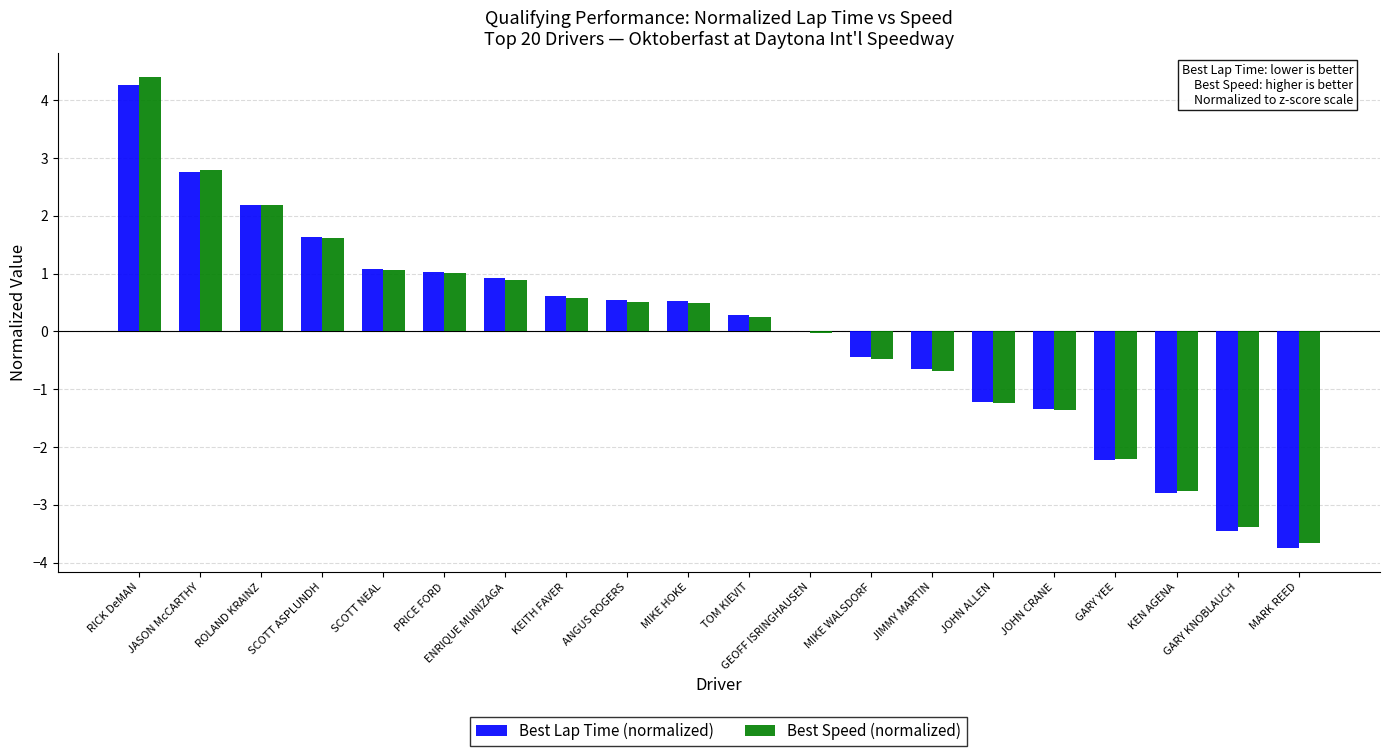

Is it true that Best Lap Time (normalized) equals -0.4 at MIKE WALSDORF?

True